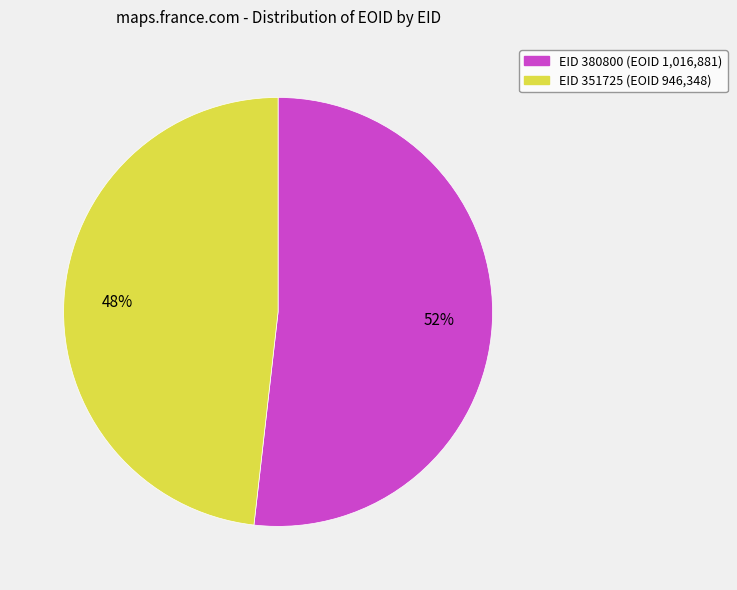

To the nearest percent, what is the average slice percentage?

50%